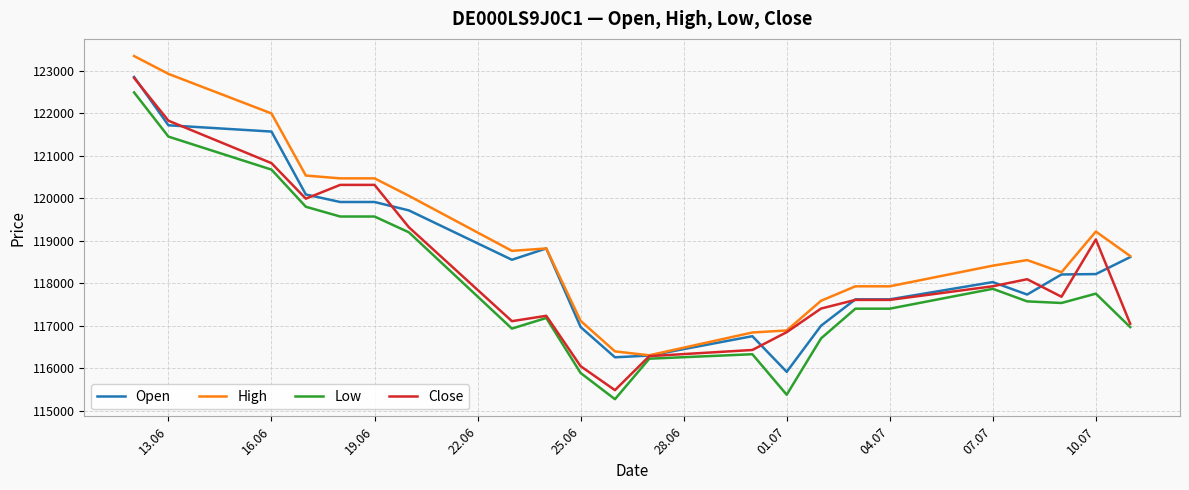

What is the greatest value displayed?

123351